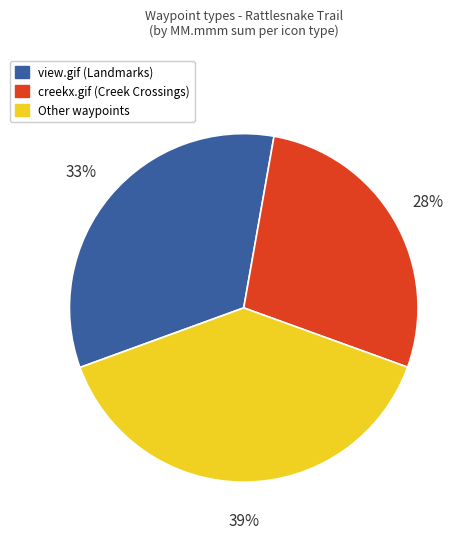

Does any single category account for the majority?

No